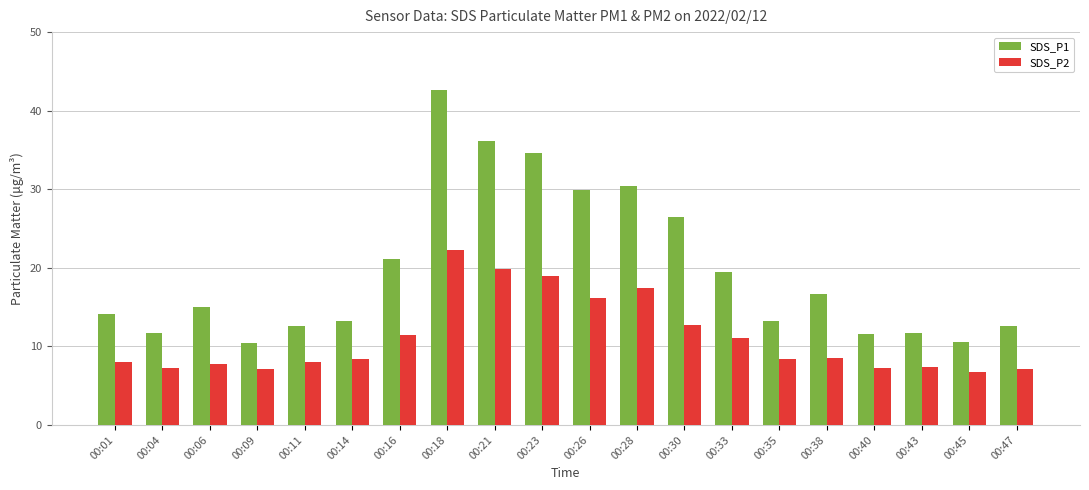

What is the average value of the SDS_P1 series?

19.7